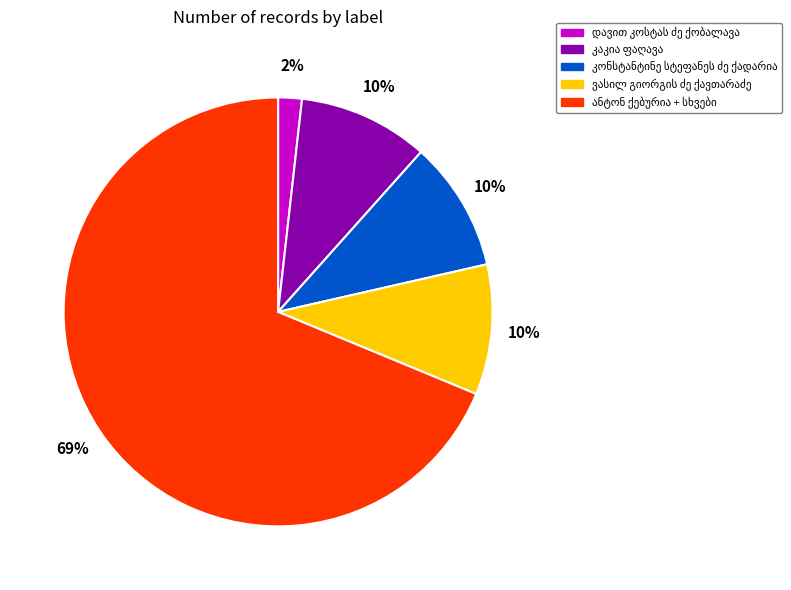

Is there any slice that represents more than half of the pie?

Yes